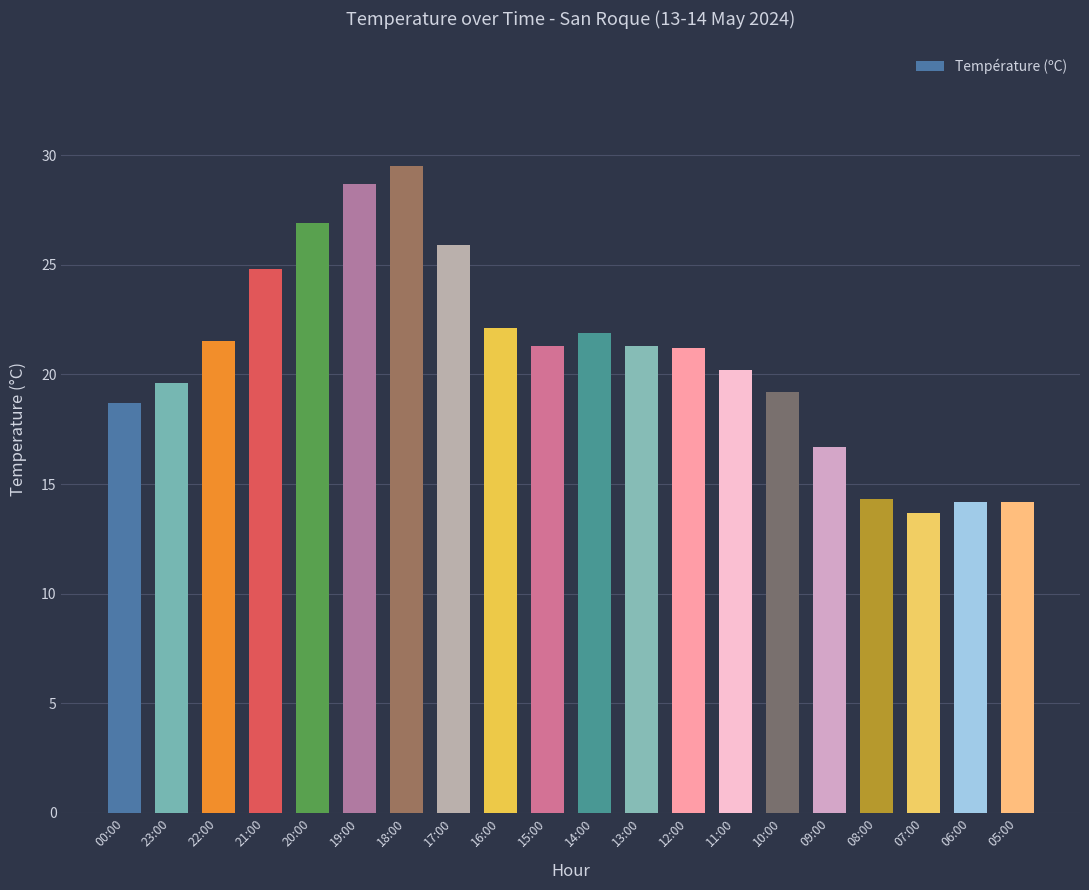

Which has a higher value, 20:00 or 15:00?

20:00